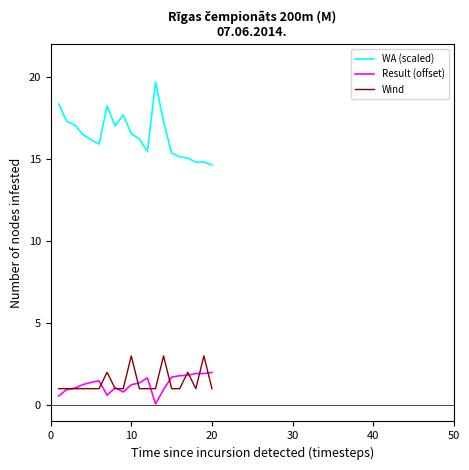

Which series has the largest range (max minus min)?

WA (scaled)